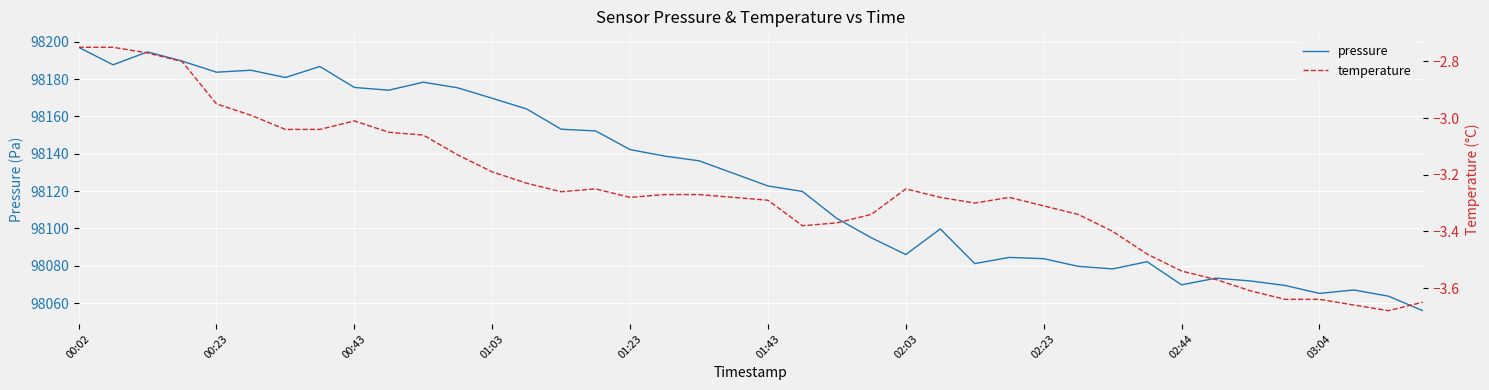

Which series has the largest total across all categories?

pressure